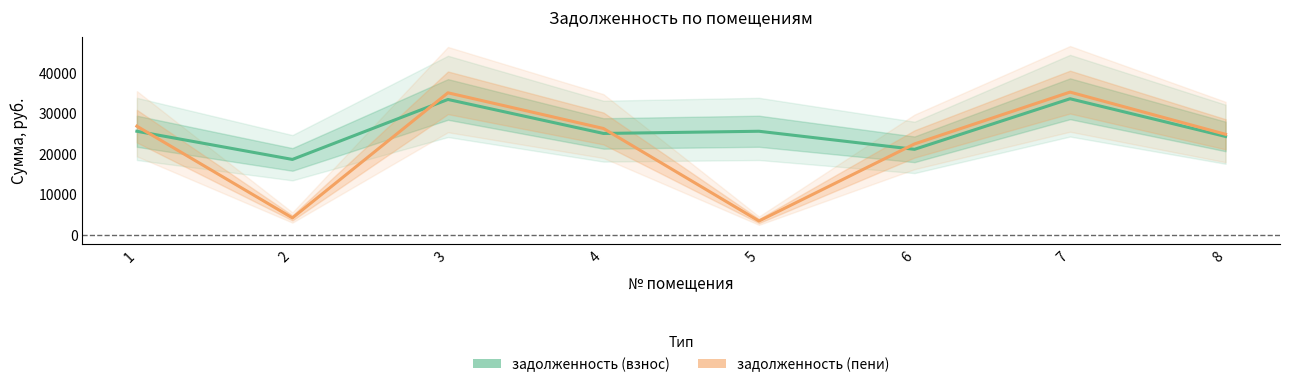

Which series has the widest spread of values?

задолженность (пени)